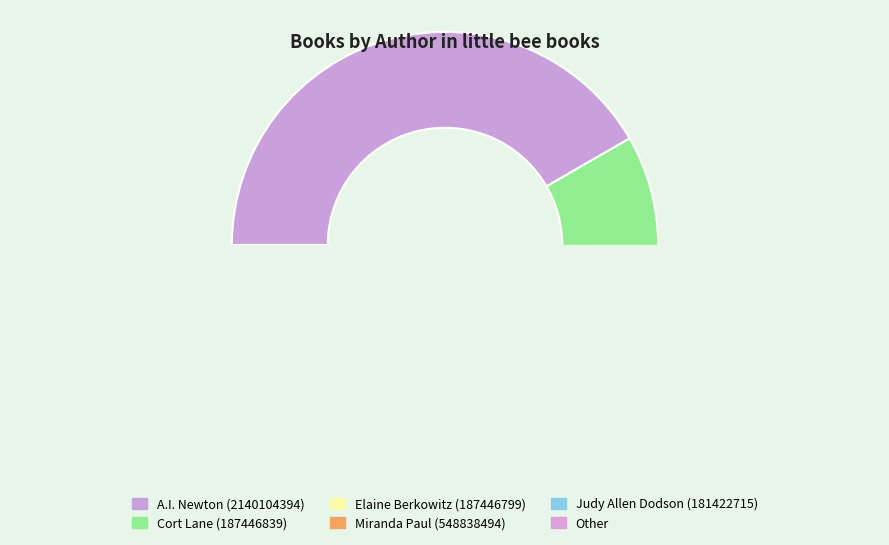

True or false: Miranda Paul (548838494) accounts for 1% of the total.

False